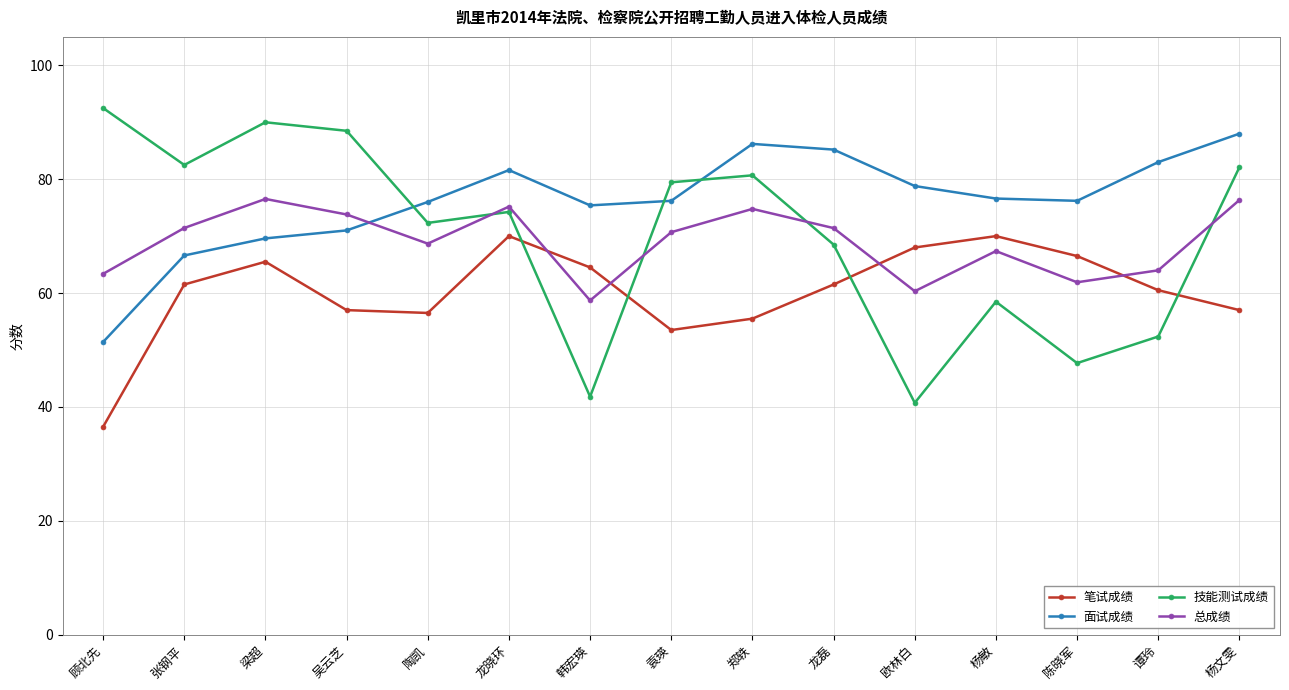

Read the 总成绩 value at 吴云芝.

73.8